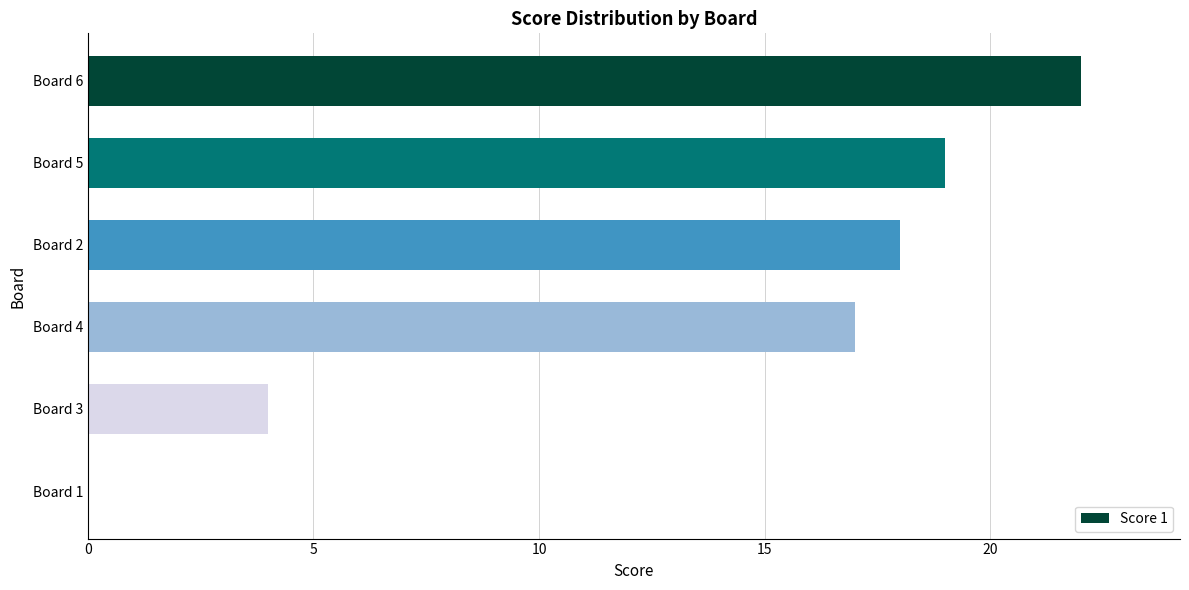

Between Board 3 and Board 6, which is larger?

Board 6